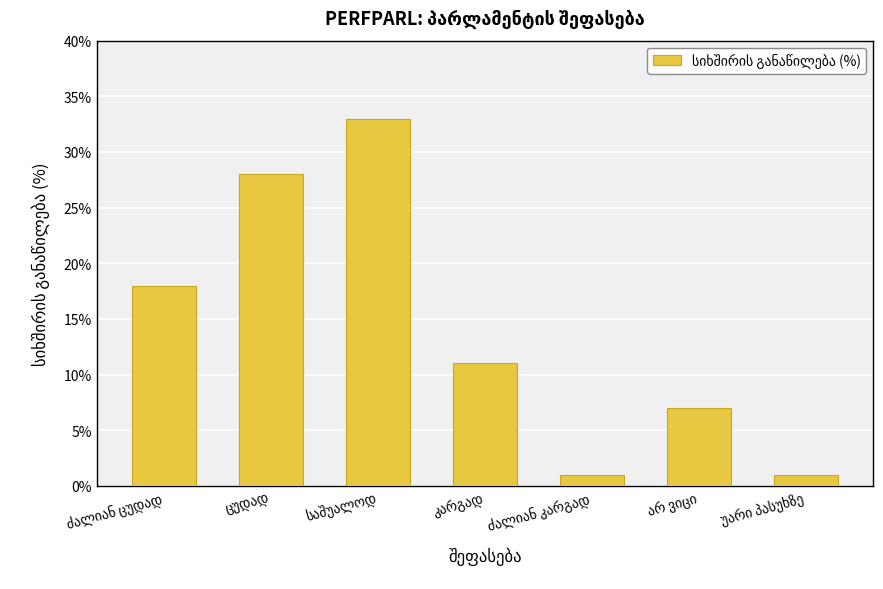

What is the maximum value shown in the chart?

33